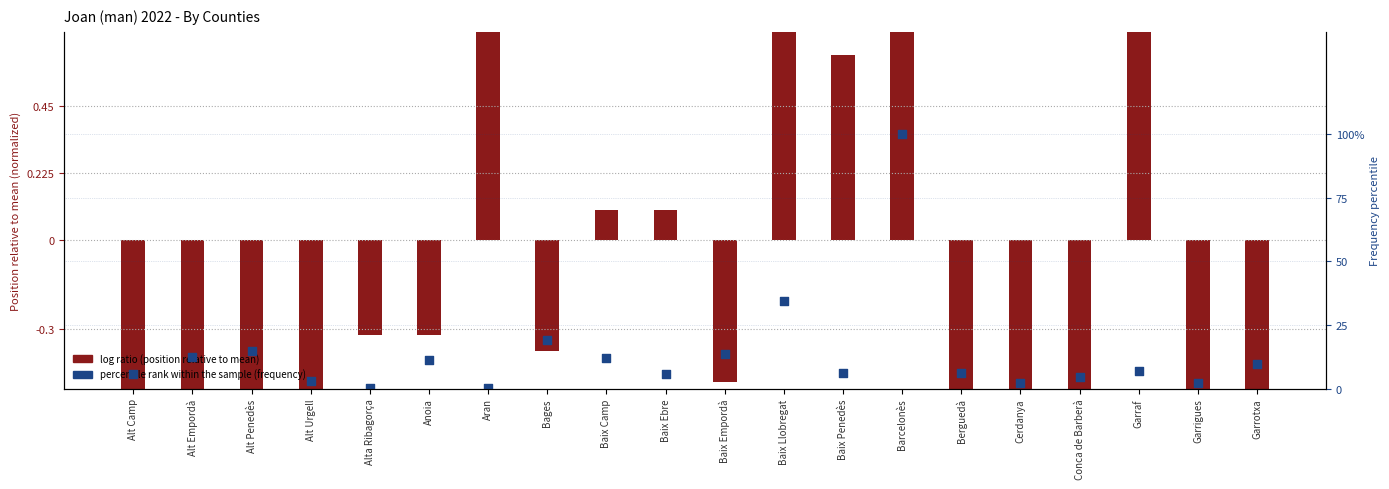

At how many categories does at least one series exceed 71?

1